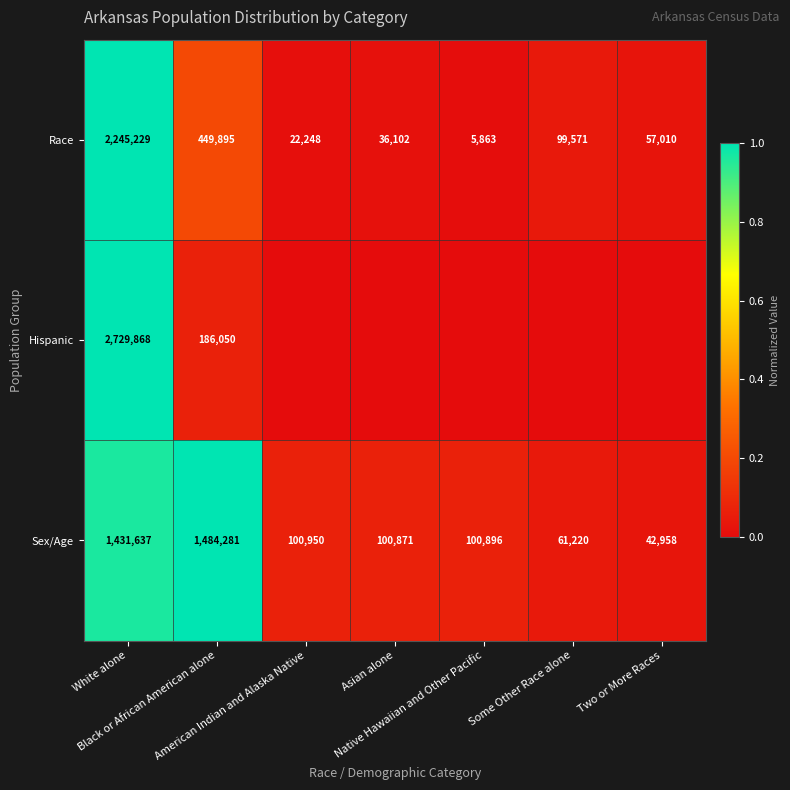

Between Some Other Race alone and Two or More Races, which is larger?

Some Other Race alone